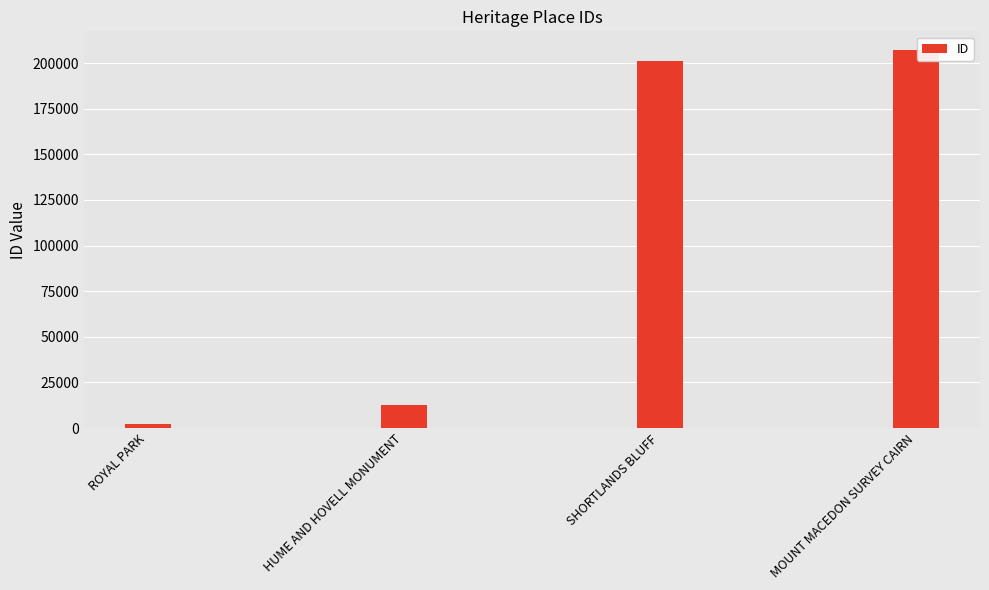

Are the bars horizontal?

No